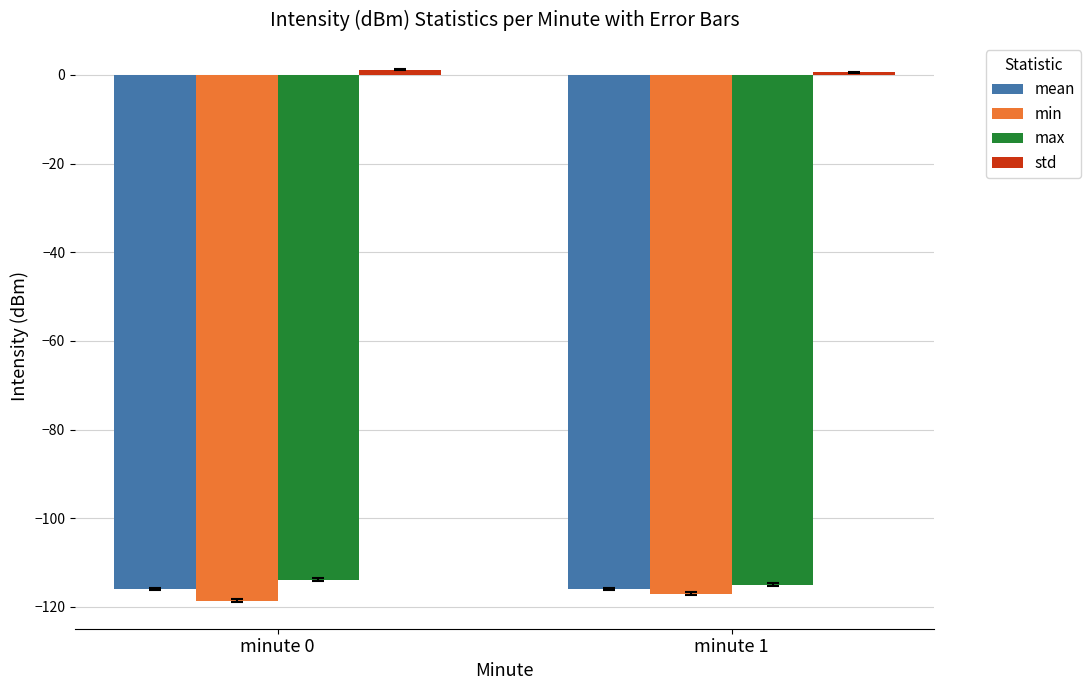

Is it true that min equals -118.6 at minute 0?

True